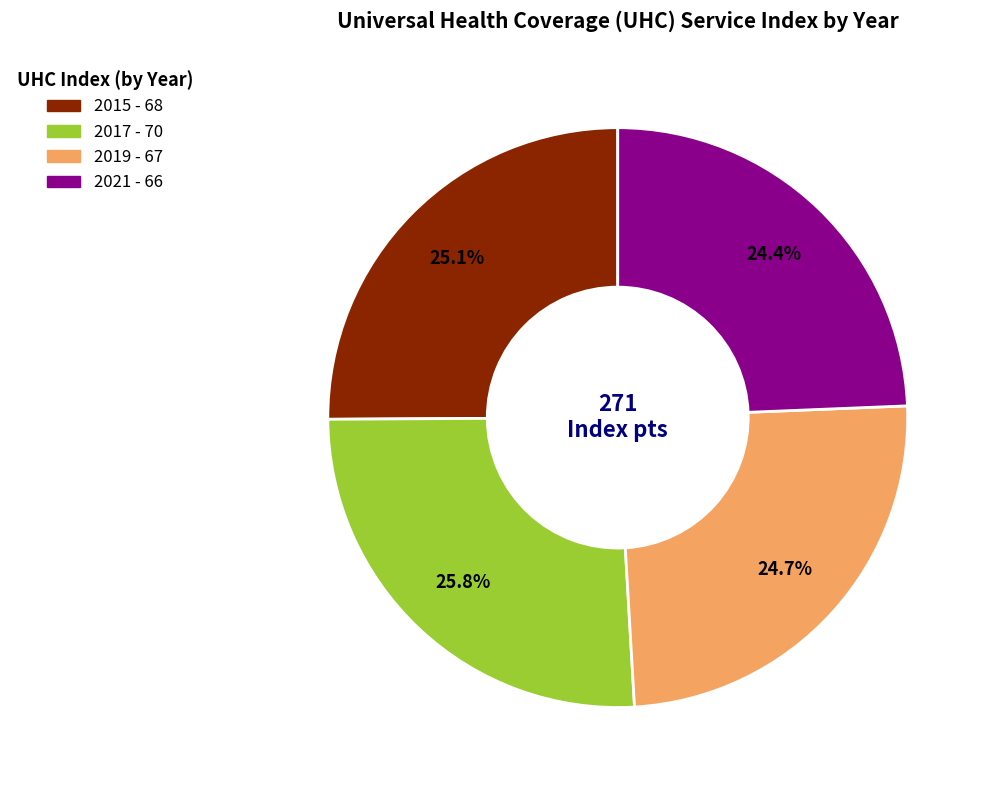

Which category has the biggest portion of the pie?

2017